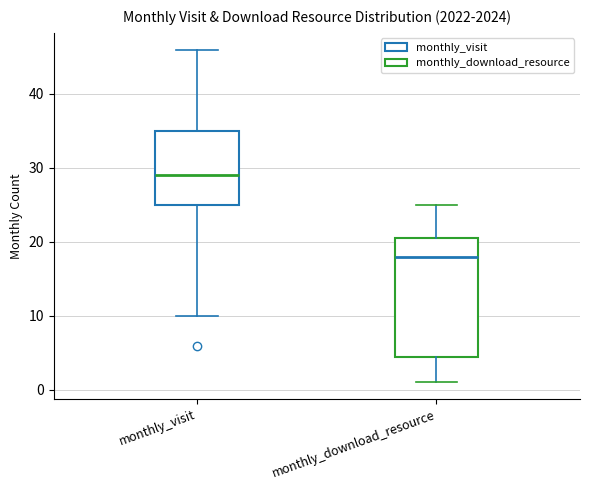

Reading left to right, read every box against the y-axis: the position of its median line, the range the box covers, and the ends of its whiskers. The values are not printed on the chart, so give them approximately, as read against the axis.

monthly_visit: median 29, box 25 to 35, whiskers 10 to 46
monthly_download_resource: median 18, box 5 to 21, whiskers 1 to 25